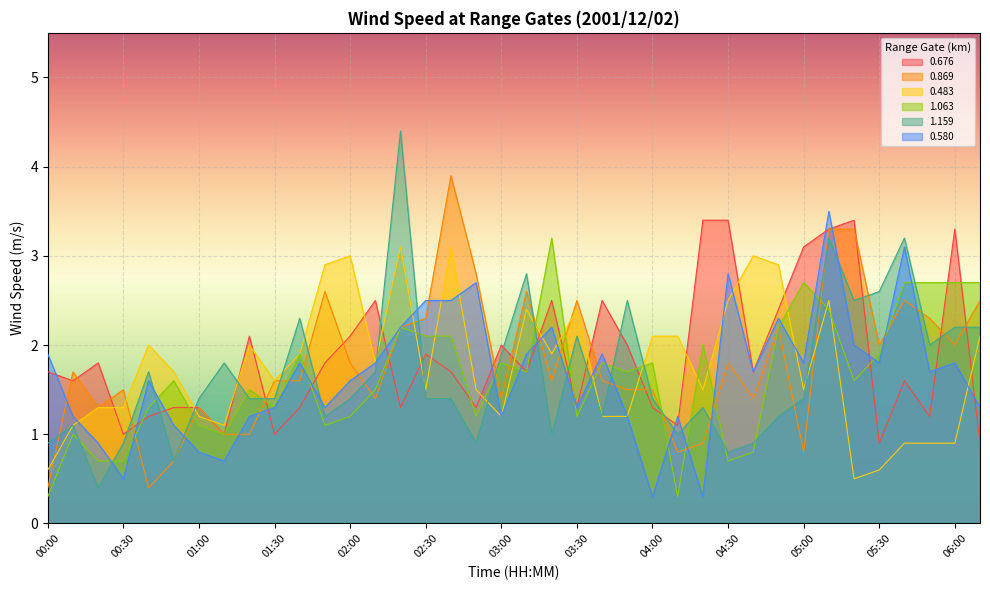

Between 05:50 and 00:50, which is larger?

00:50